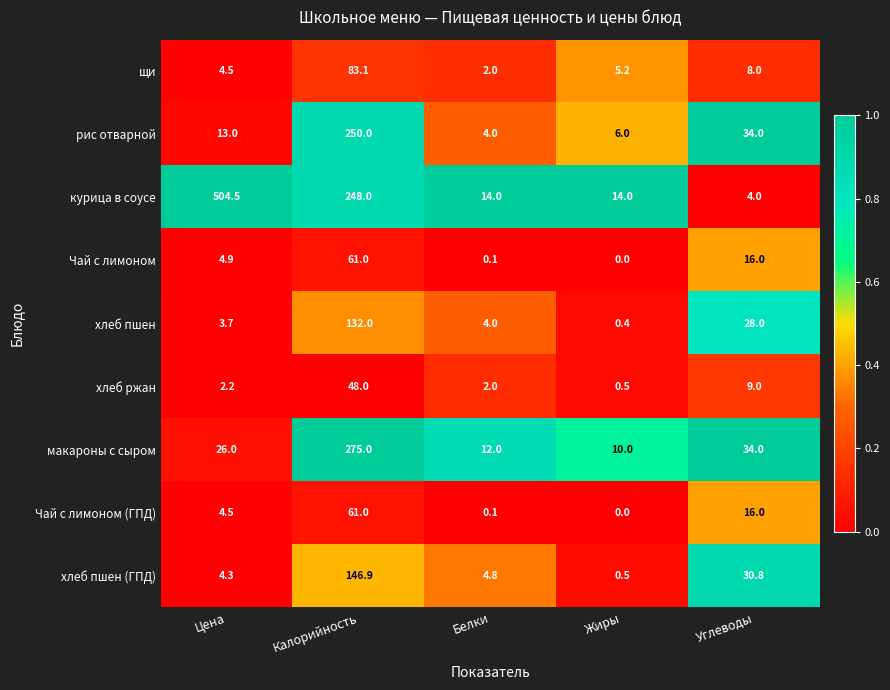

Which category has the lowest value in the курица в соусе series?

Углеводы